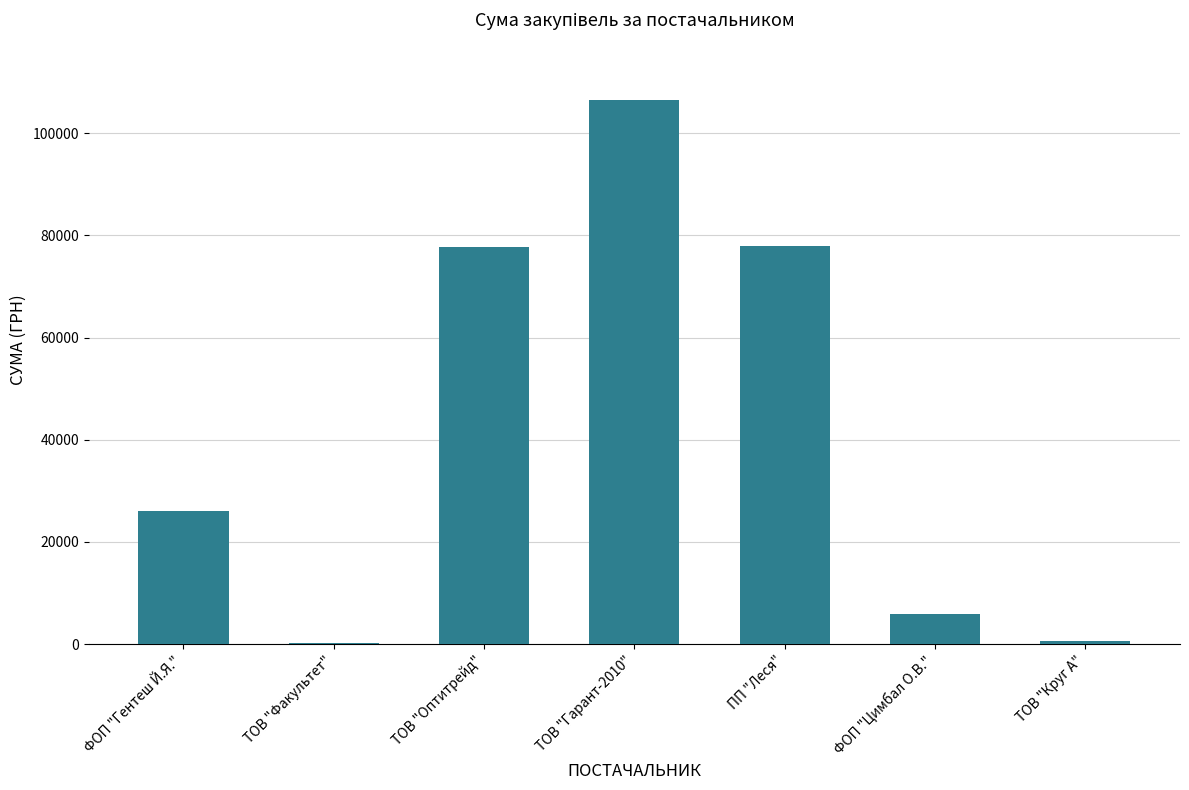

Which category has the highest value across all series?

ТОВ "Гарант-2010"